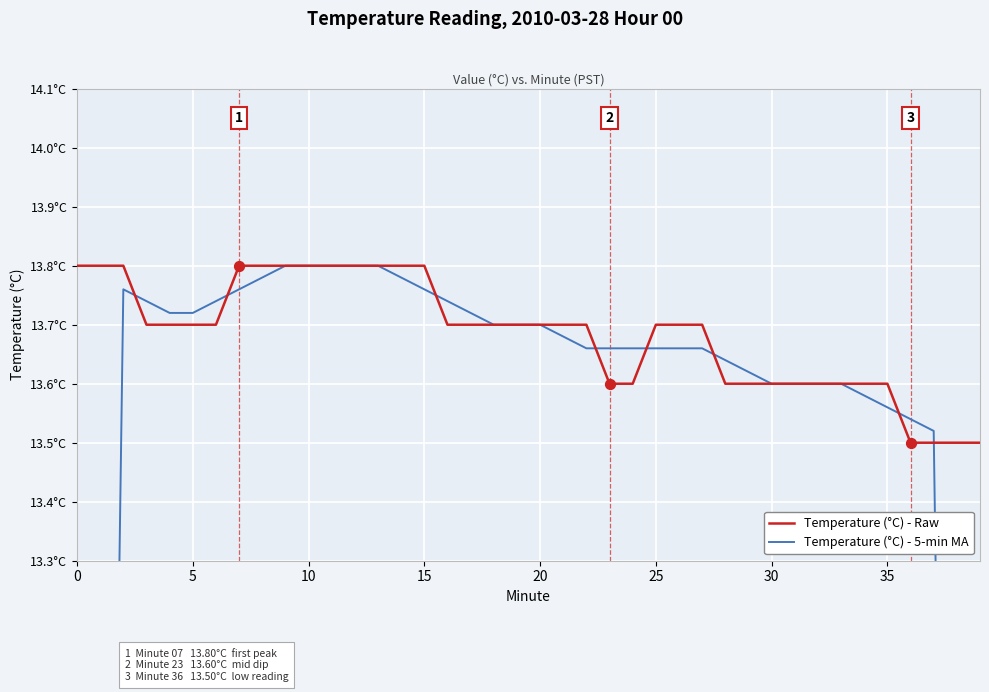

What are all the series names shown in the legend?

Temperature (°C) - Raw, Temperature (°C) - 5-min MA